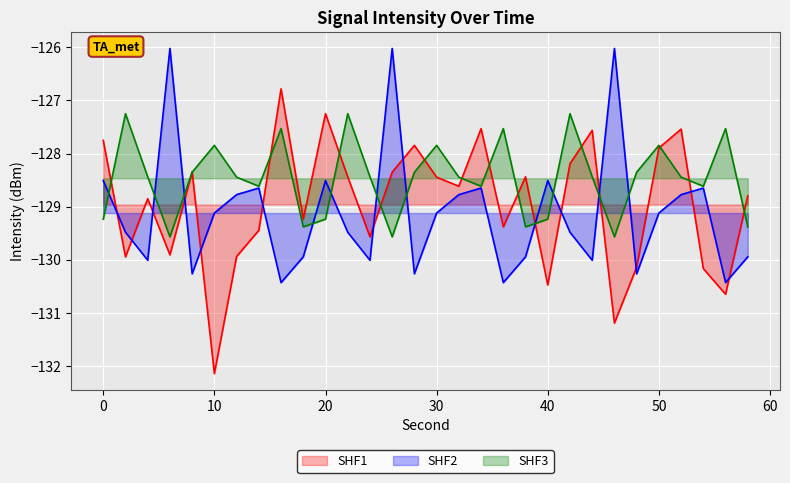

Which category has the lowest value in the SHF1 series?

10